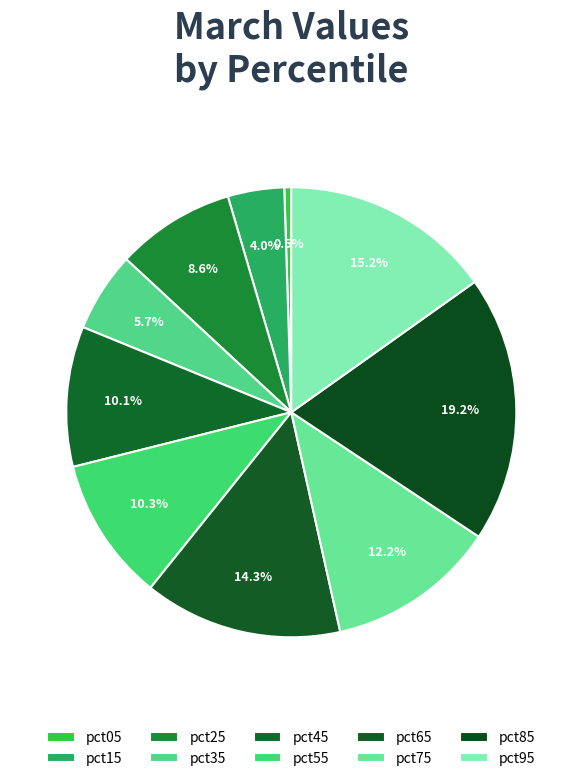

How many slices are in this pie chart?

10